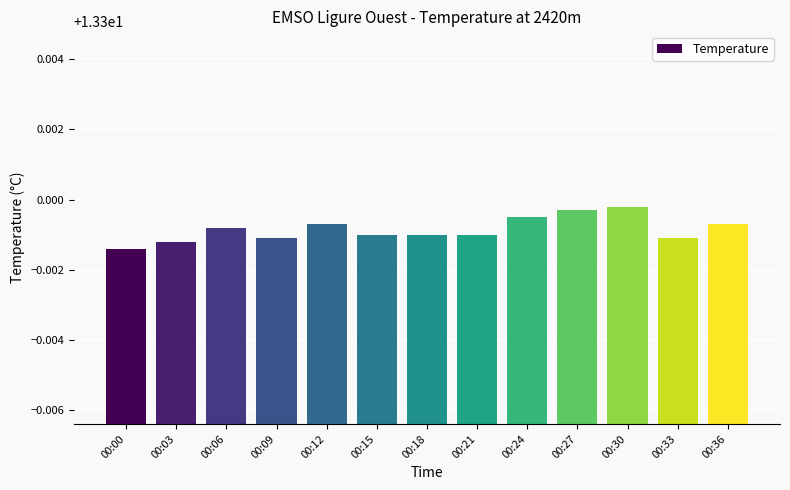

The chart shows a value of 4.3 at 00:36. True or false?

False